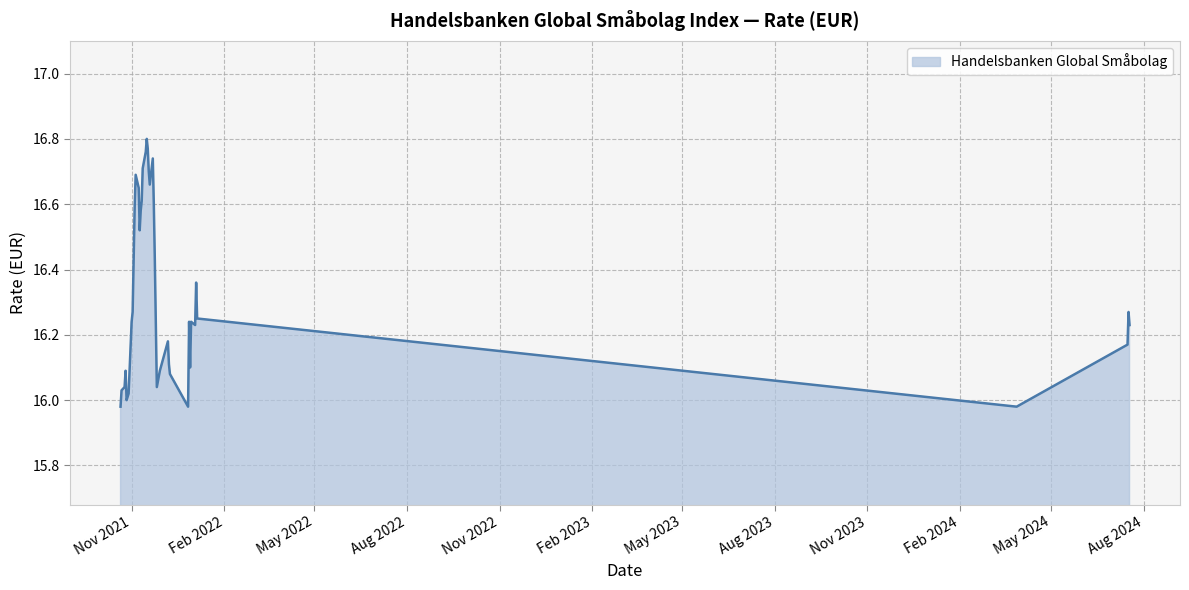

What is the difference between the maximum and minimum values?

0.8